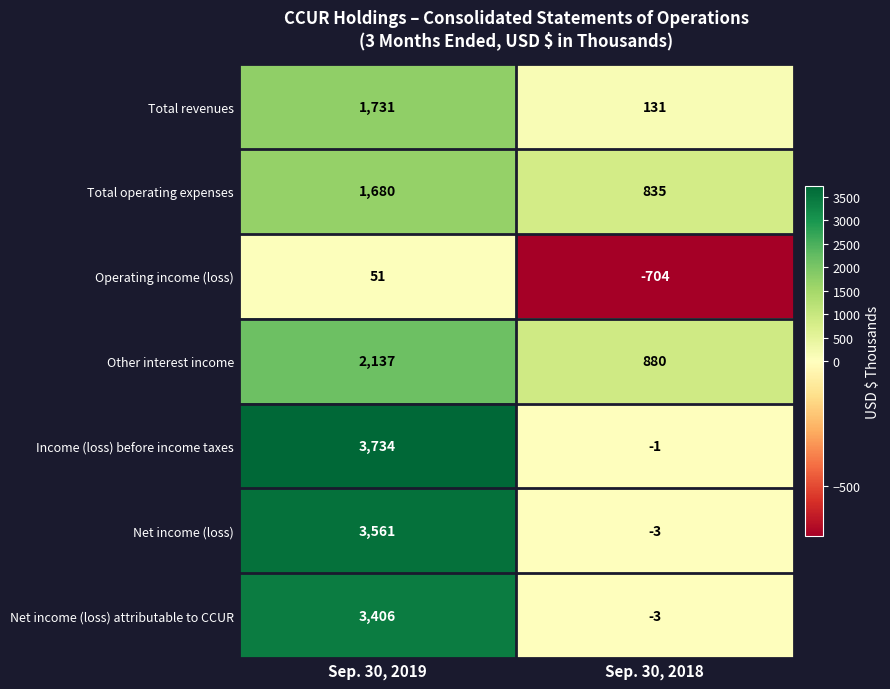

Rank the categories by Total revenues value from highest to lowest.

Sep. 30, 2019, Sep. 30, 2018